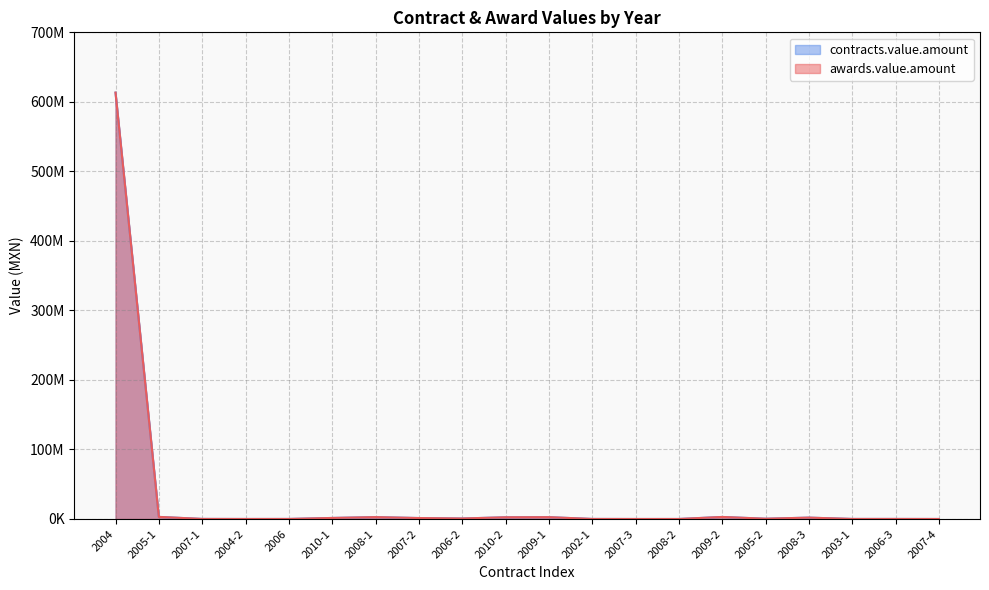

What is the label of the 14th point from the right?

2008-1